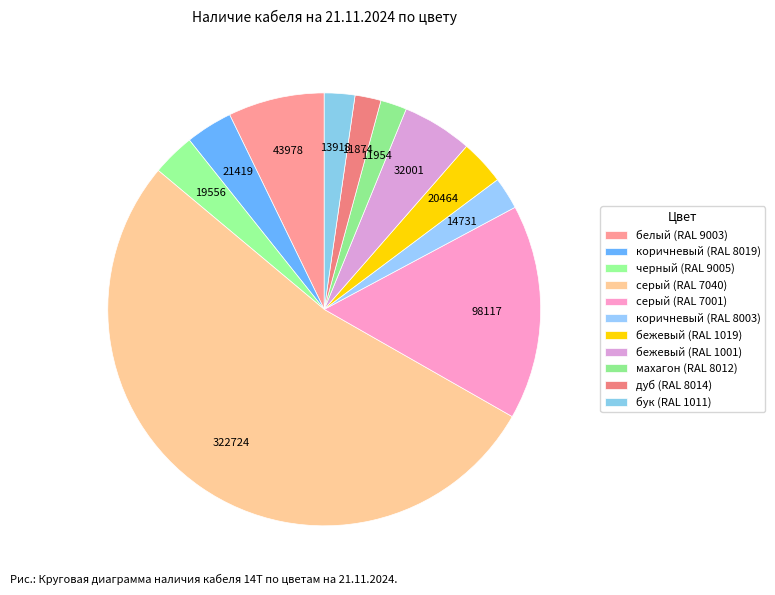

How many slices are in this pie chart?

11